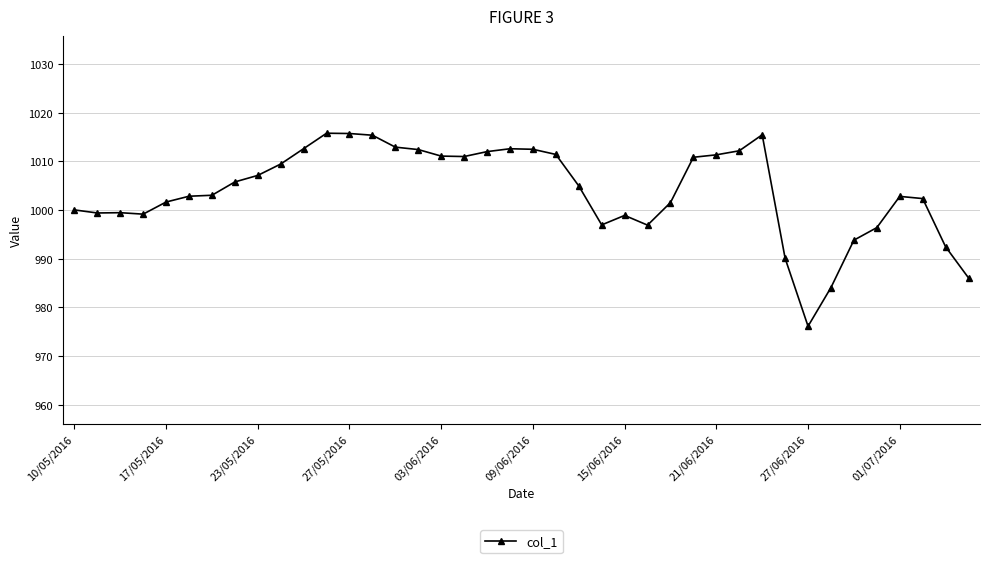

How many lines are shown in the chart?

1